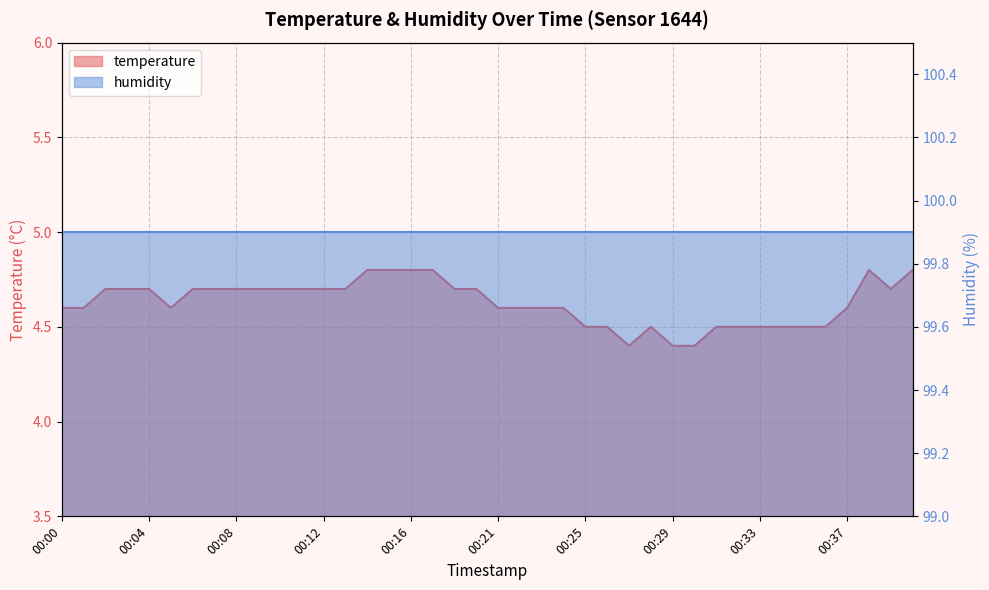

What is the sum of the values at 00:24 and 00:16?

9.4